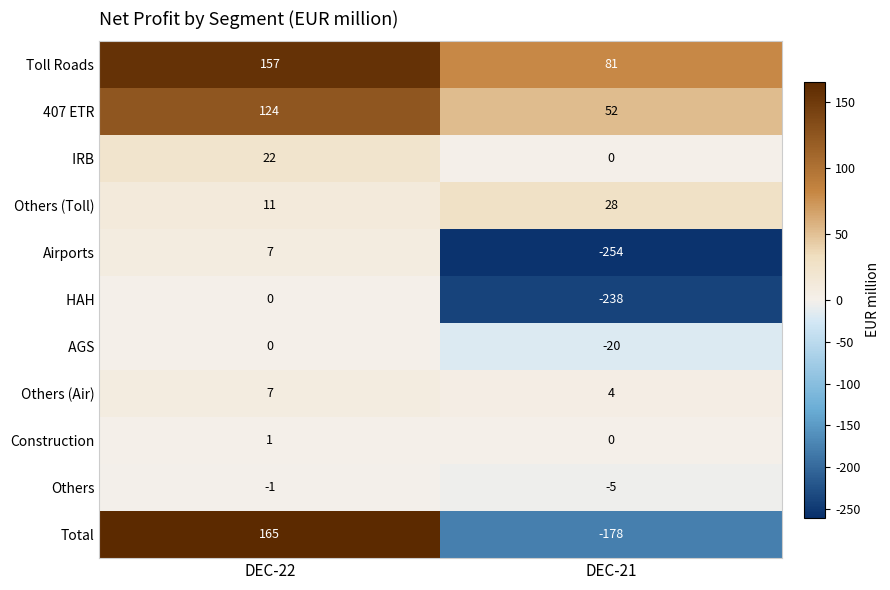

What is the maximum value shown in the chart?

165